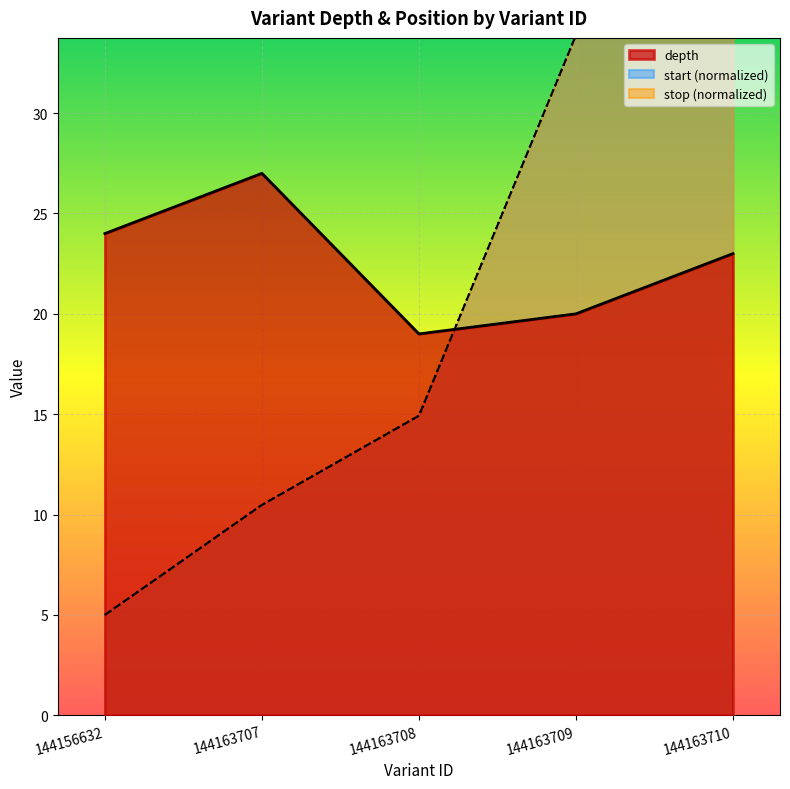

What is the average value of the start series?

19.9